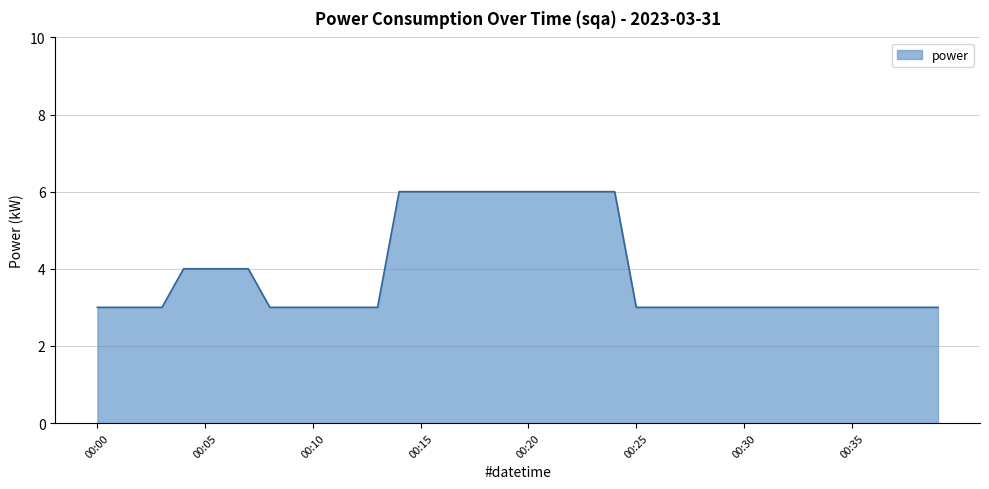

What is the difference between the maximum and minimum values?

3